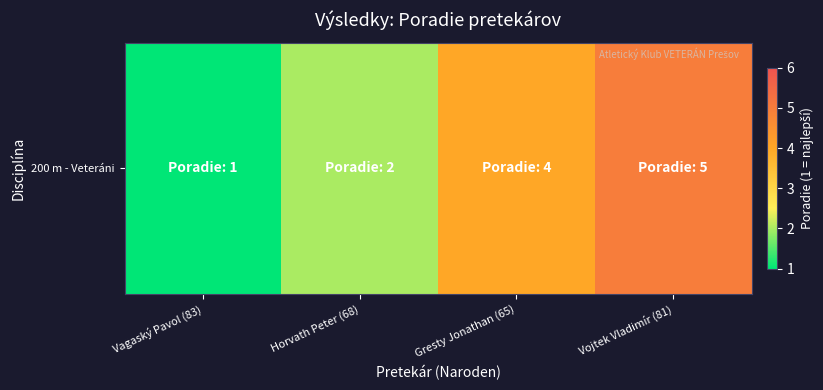

Reading left to right, extract all data points from this chart.

Vagaský Pavol (83)=1	Horvath Peter (68)=2	Gresty Jonathan (65)=4	Vojtek Vladimír (81)=5